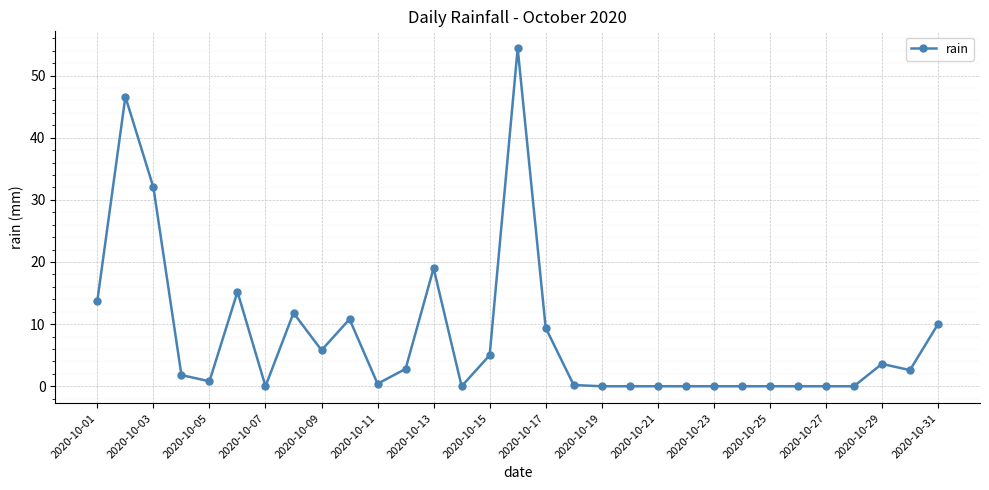

What is the value of the 17th point from the left?

9.4